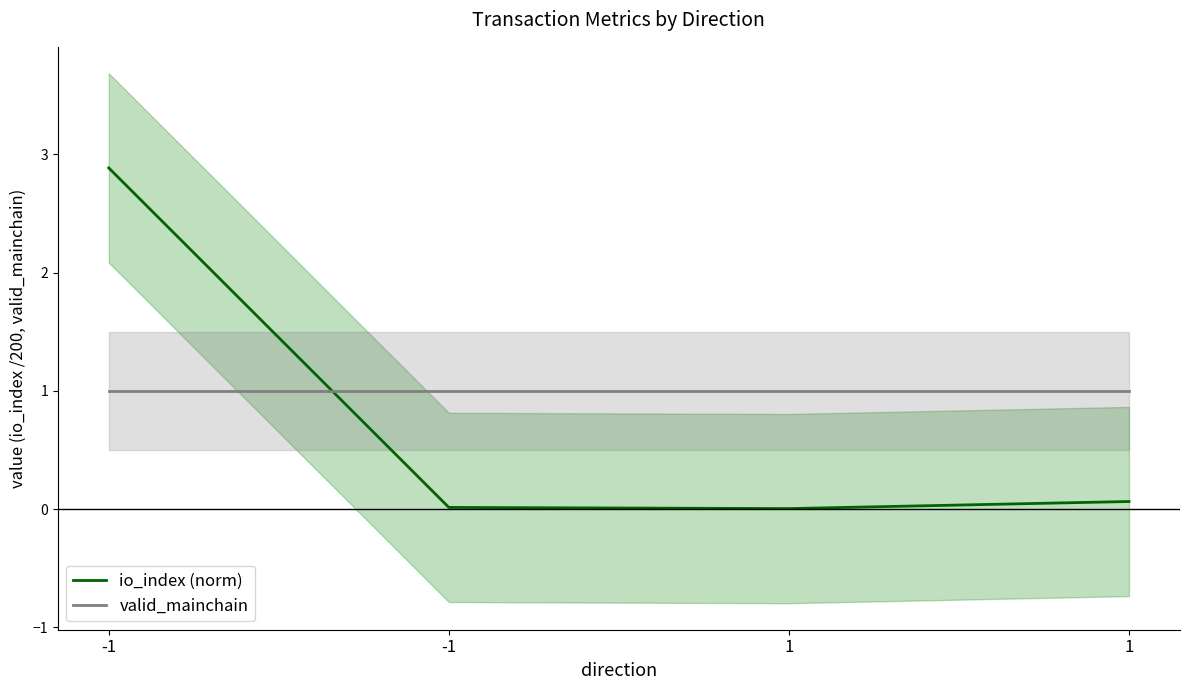

Rank the series by their maximum value, from lowest to highest.

valid_mainchain, io_index (norm)